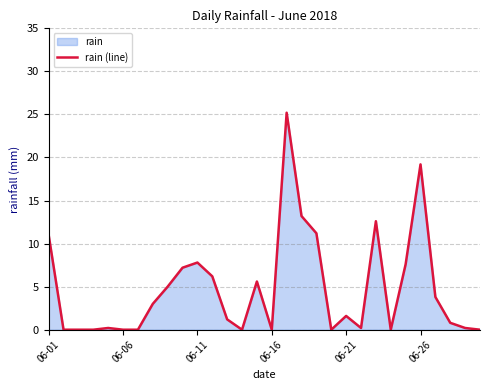

What is the greatest value displayed?

25.2